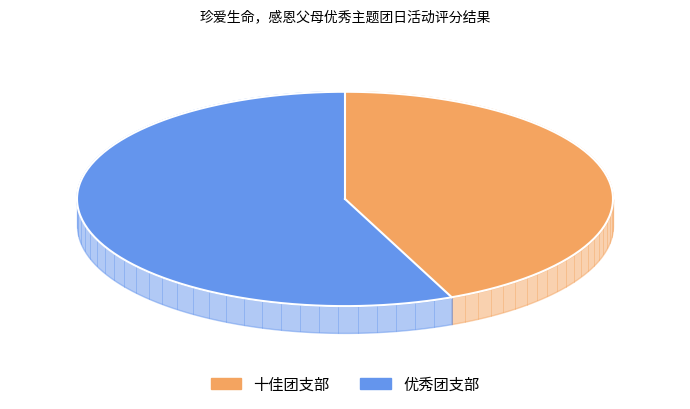

How many segments does this pie chart have?

2